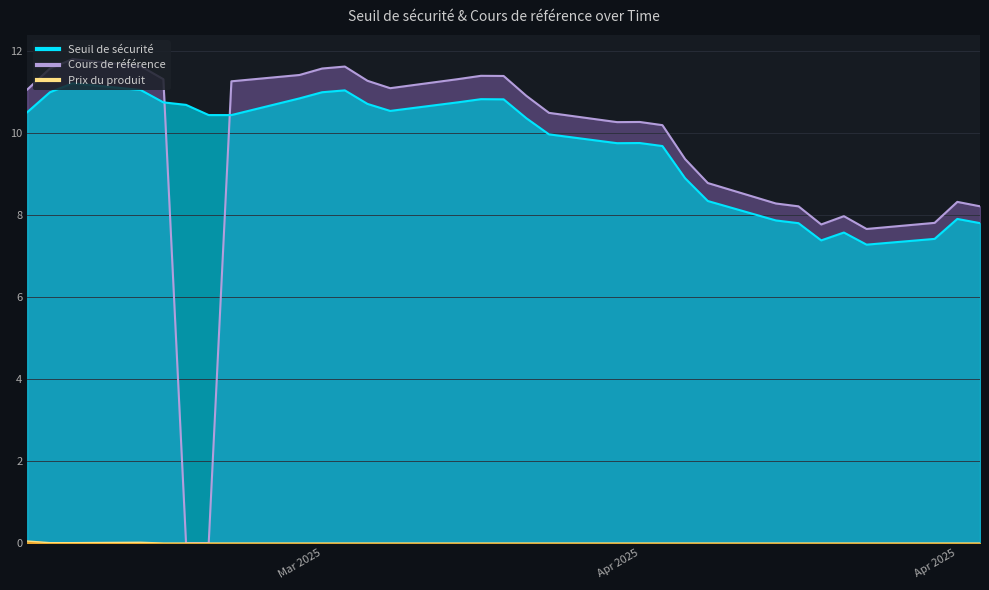

Rank the series at 2025-03-05 from lowest to highest value.

Prix du produit, Seuil de sécurité, Cours de référence